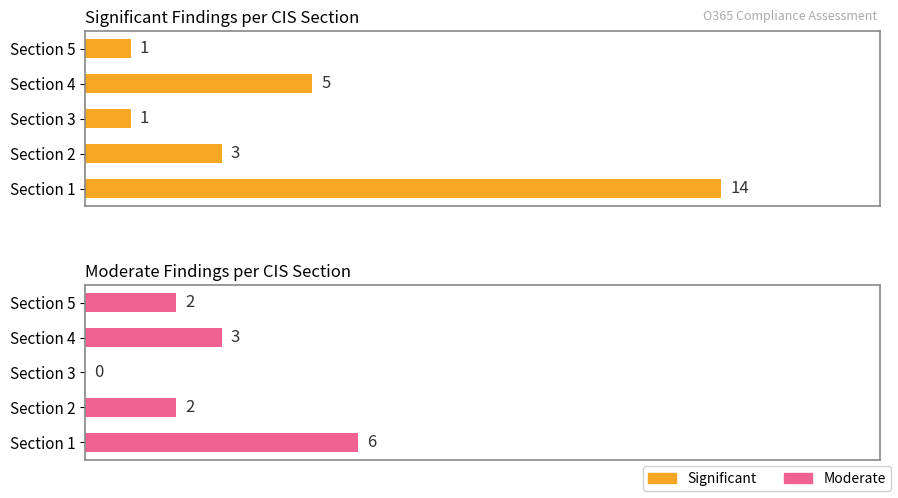

Reading left to right, extract all data points from this chart.

Significant: 14	3	1	5	1
Moderate: 6	2	0	3	2